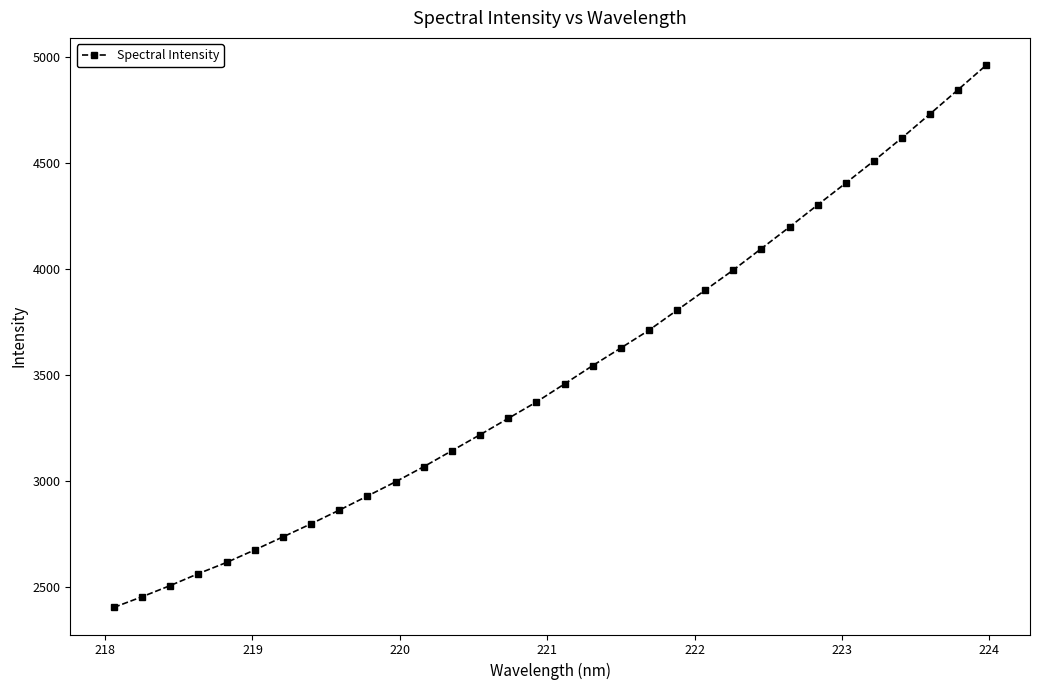

Does the chart display data point markers on the line(s)?

Yes